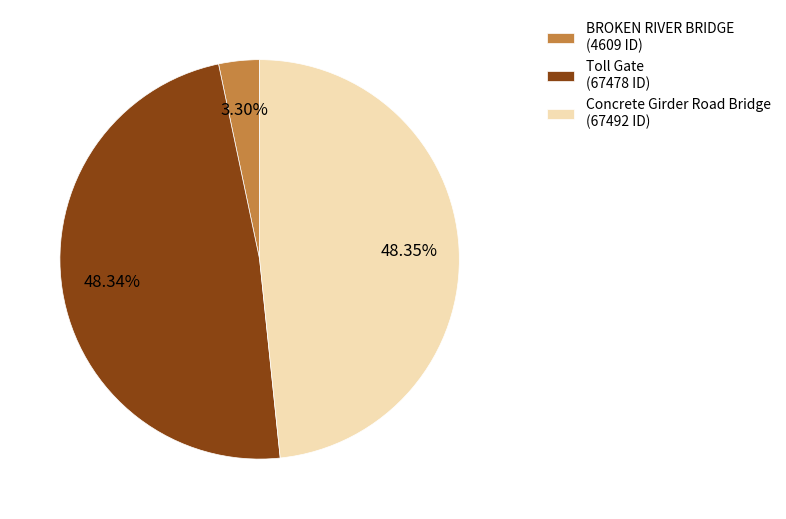

True or false: Concrete Girder Road Bridge accounts for 59% of the total.

False